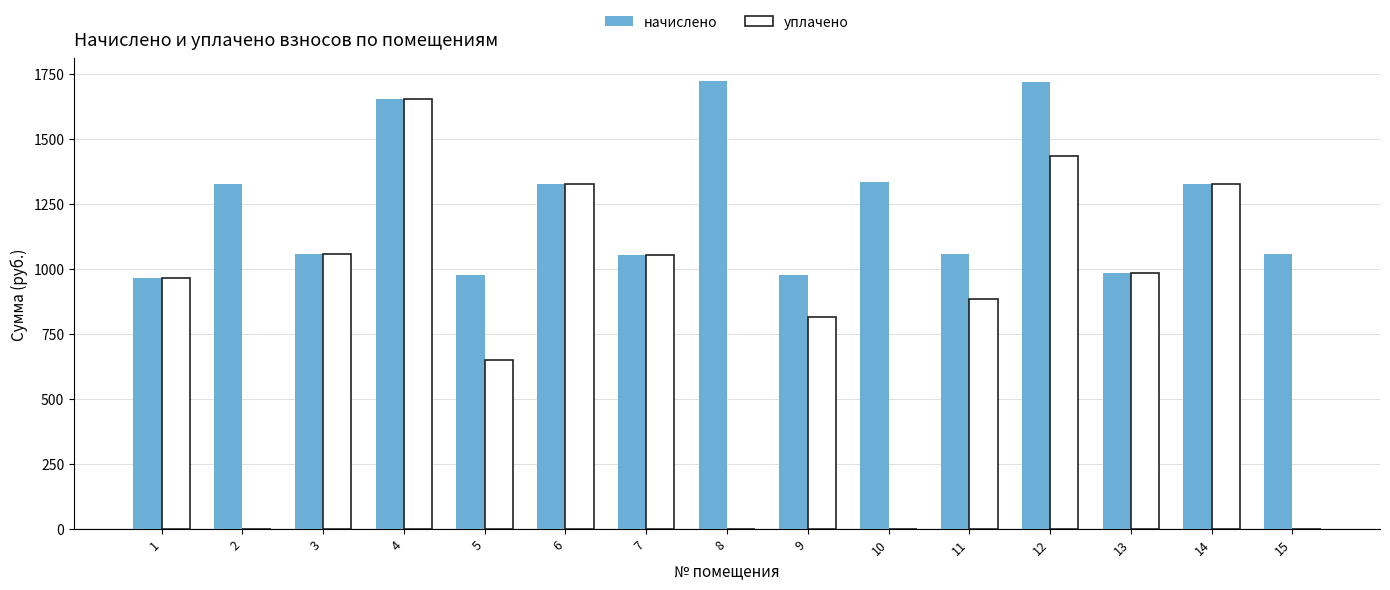

At which label does уплачено first exceed 963?

1